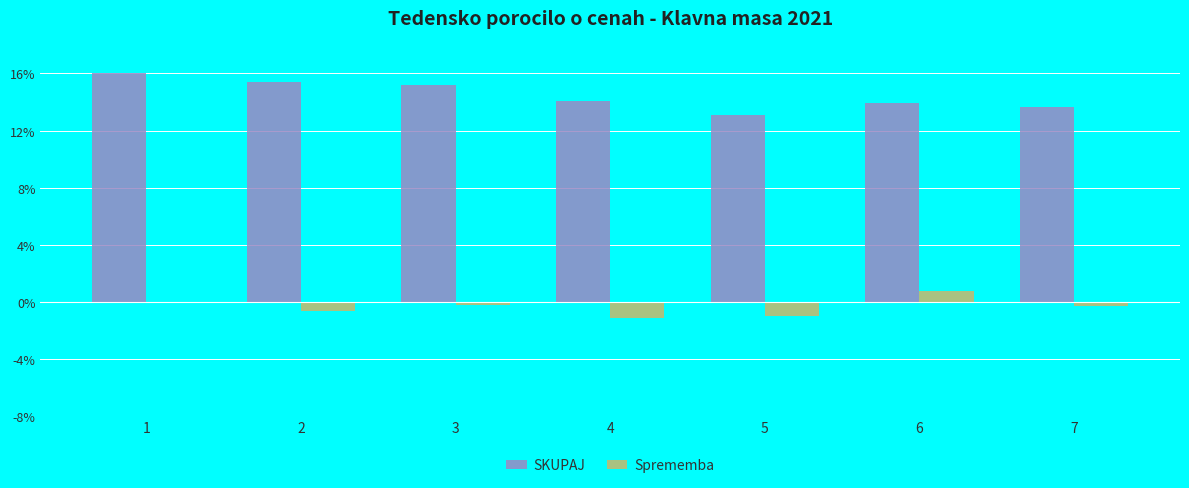

Which series has the largest total across all categories?

SKUPAJ